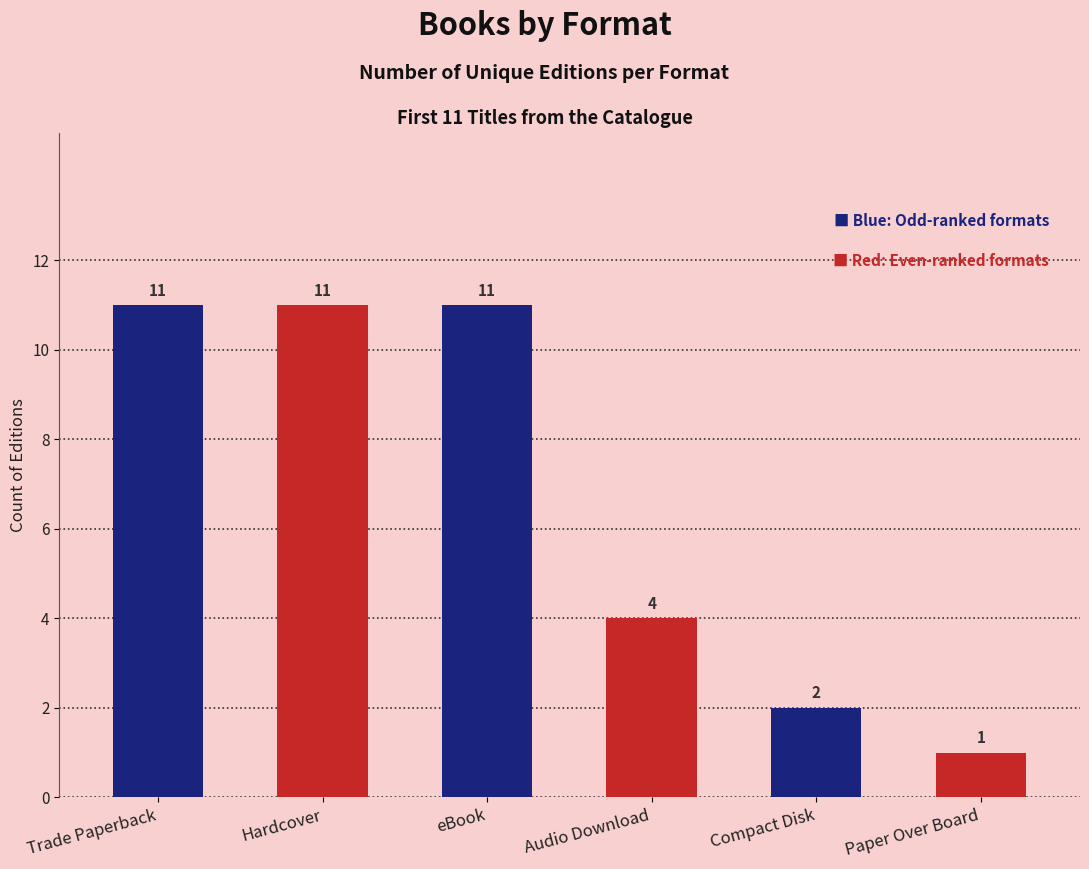

True or false: the data shows 14 at Trade Paperback.

False